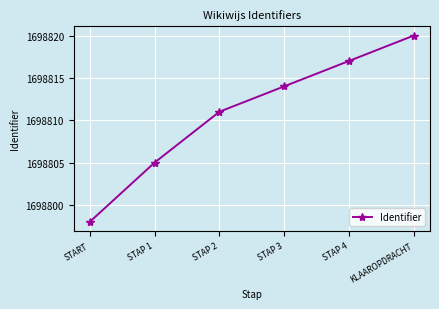

What position from the right is STAP 4?

2